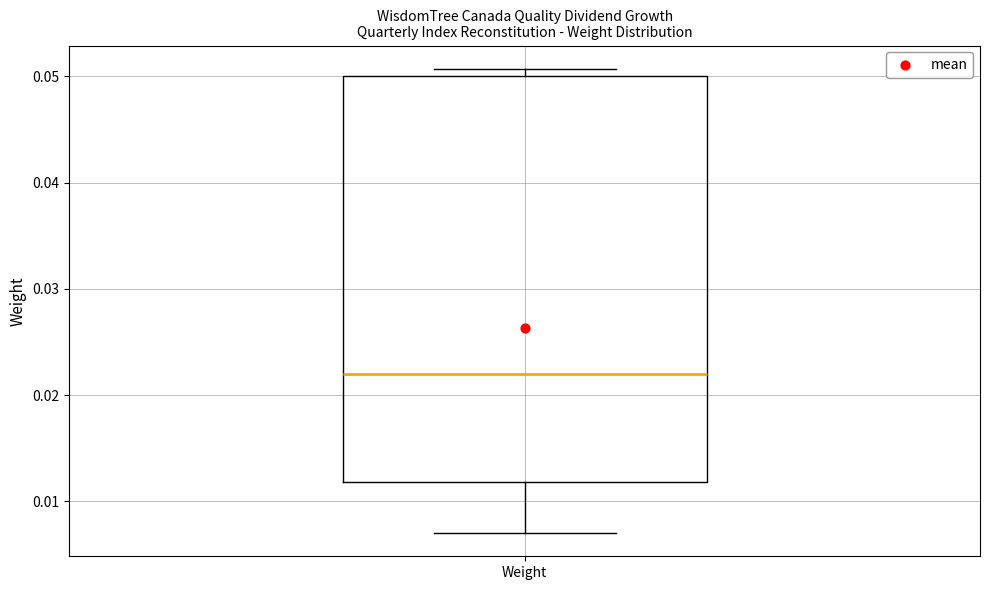

Read this box plot against the y-axis: the position of the median line, the range covered by the box, and the ends of both whiskers. The values are not printed on the chart, so give them approximately, as read against the axis.

median 0.022, box 0.012 to 0.050, whiskers 0.007 to 0.051